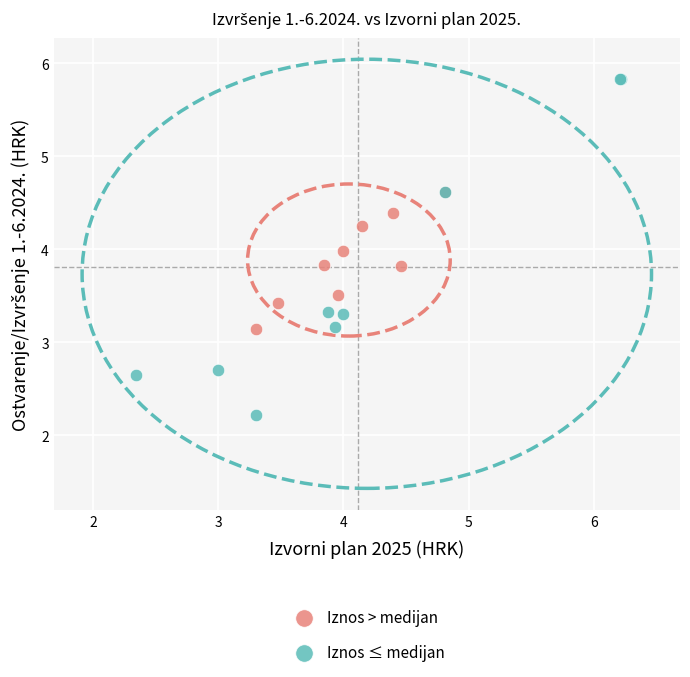

Which series has the largest Y range (max minus min)?

Iznos ≤ medijan